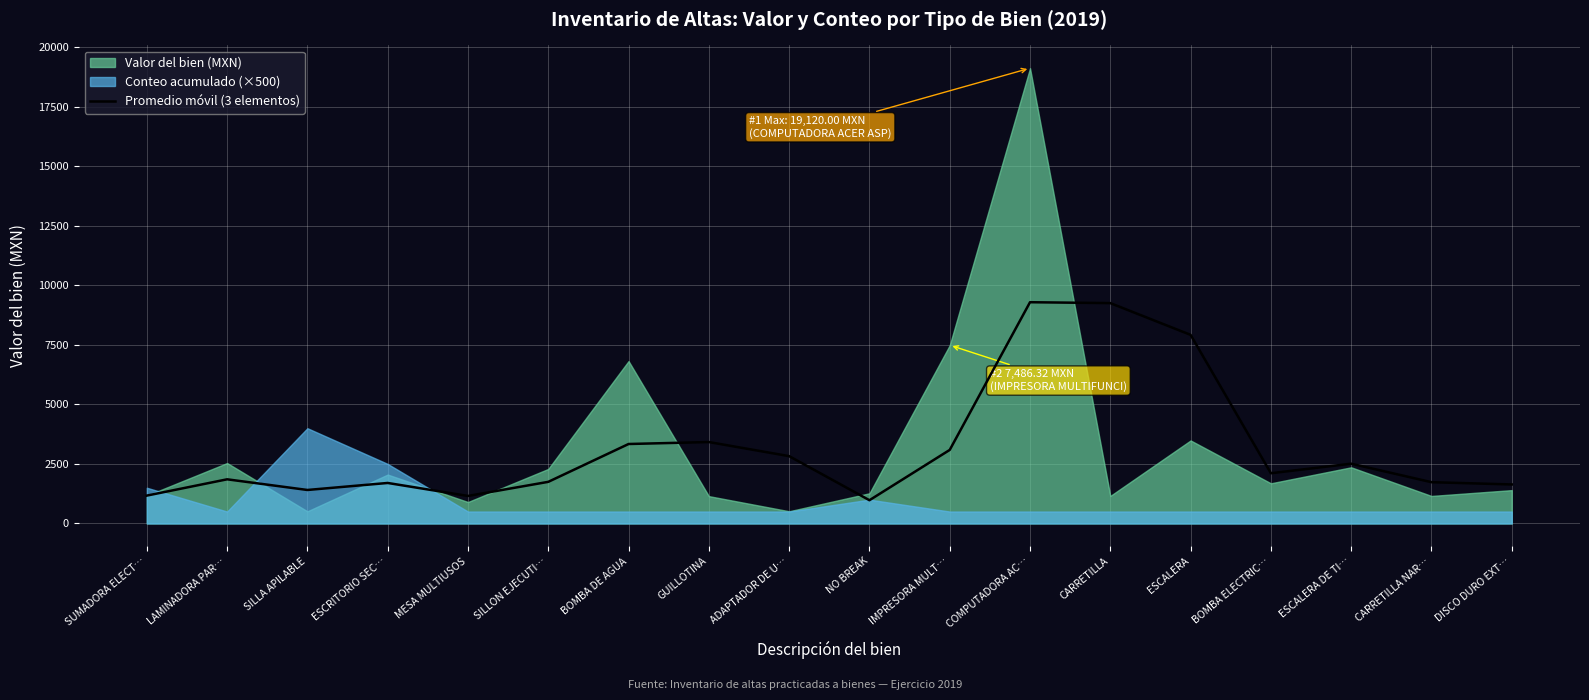

Where is the first local minimum?

SILLA APILABLE